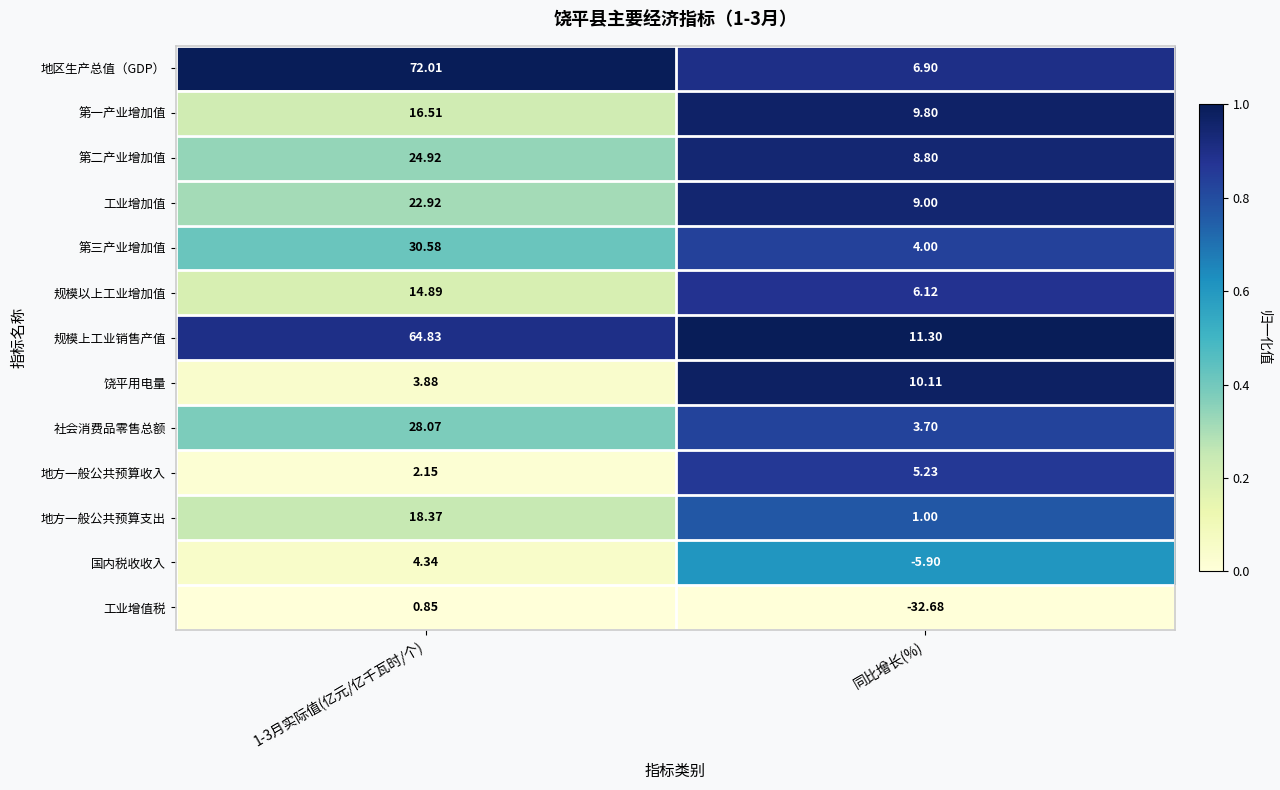

At which label does 饶平用电量 first exceed 10?

同比增长(%)